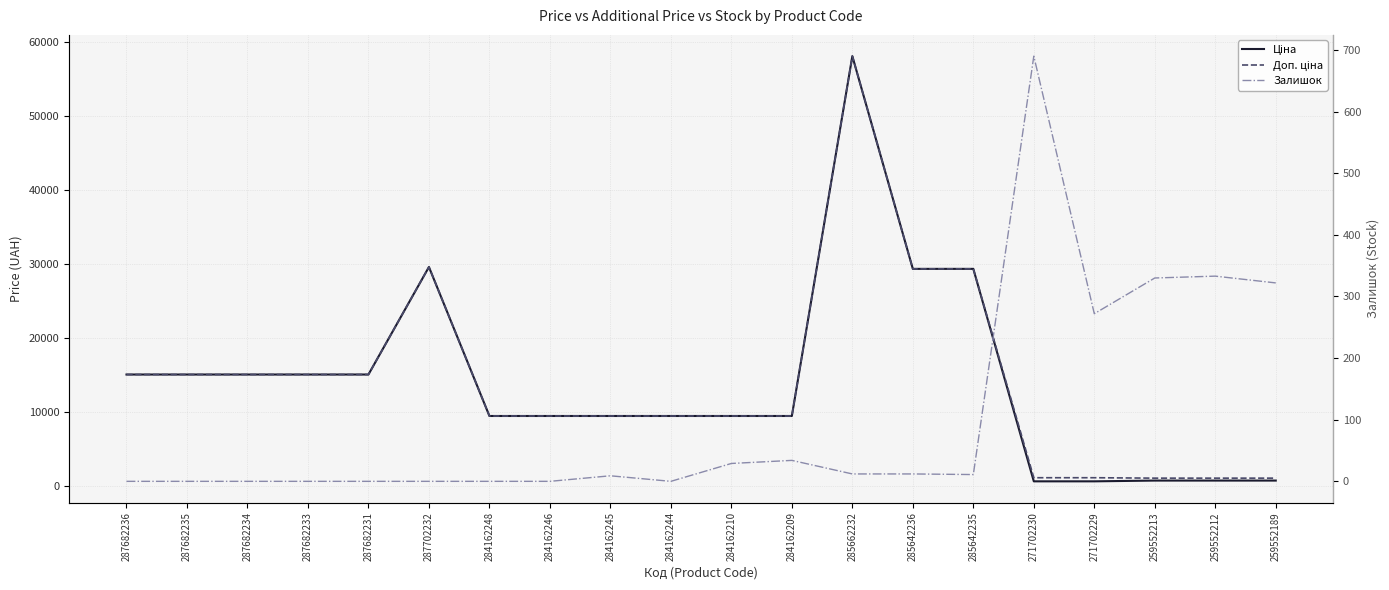

At how many categories does at least one series exceed 50732?

1